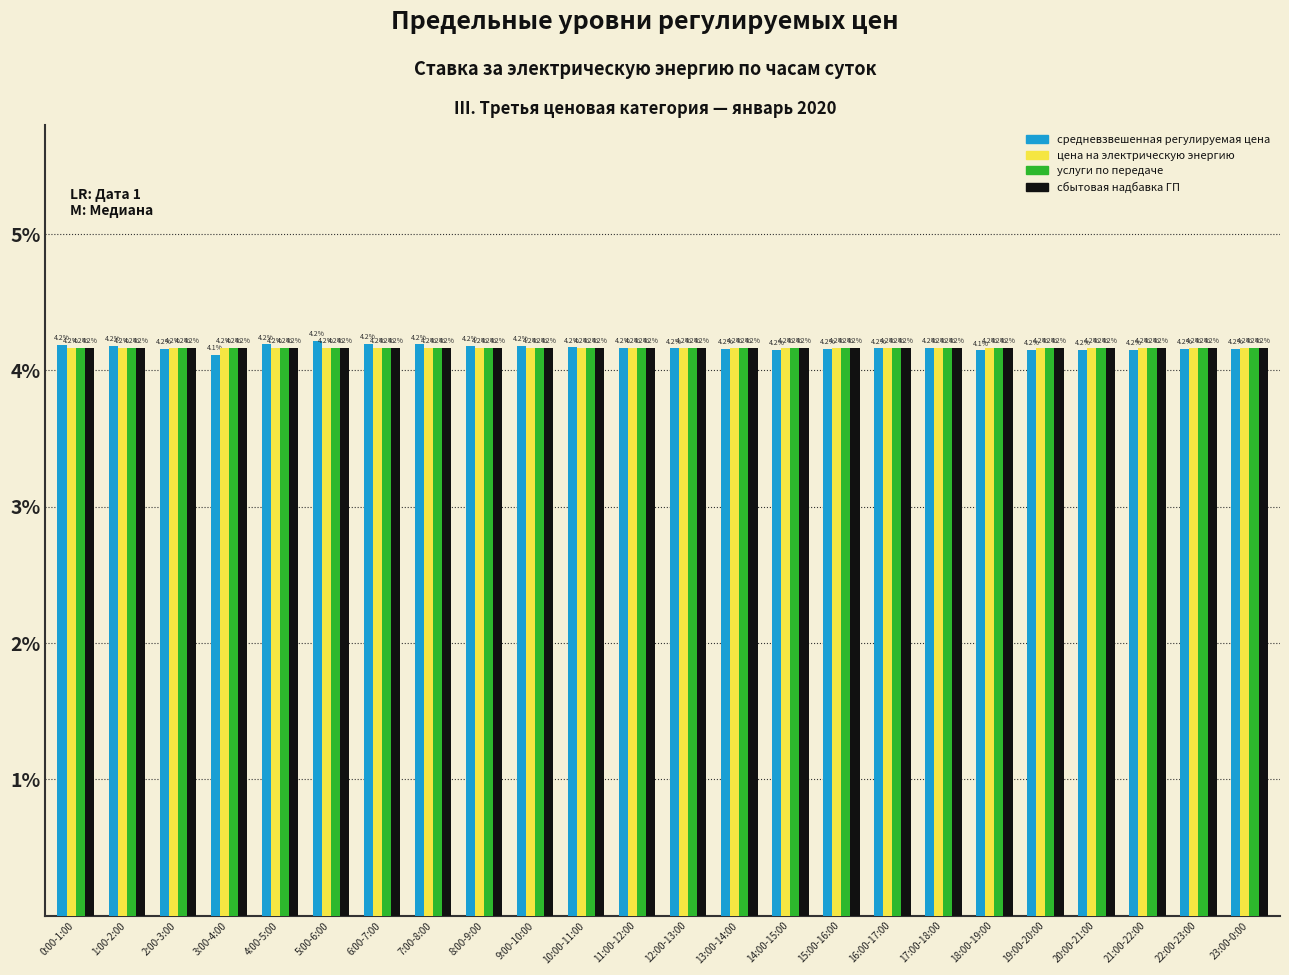

Reading left to right, transcribe all the data shown in this chart.

средневзвешенная регулируемая цена: 4.2	4.2	4.2	4.1	4.2	4.2	4.2	4.2	4.2	4.2	4.2	4.2	4.2	4.2	4.2	4.2	4.2	4.2	4.1	4.2	4.2	4.2	4.2	4.2
цена на электрическую энергию: 4.2	4.2	4.2	4.2	4.2	4.2	4.2	4.2	4.2	4.2	4.2	4.2	4.2	4.2	4.2	4.2	4.2	4.2	4.2	4.2	4.2	4.2	4.2	4.2
услуги по передаче: 4.2	4.2	4.2	4.2	4.2	4.2	4.2	4.2	4.2	4.2	4.2	4.2	4.2	4.2	4.2	4.2	4.2	4.2	4.2	4.2	4.2	4.2	4.2	4.2
сбытовая надбавка ГП: 4.2	4.2	4.2	4.2	4.2	4.2	4.2	4.2	4.2	4.2	4.2	4.2	4.2	4.2	4.2	4.2	4.2	4.2	4.2	4.2	4.2	4.2	4.2	4.2